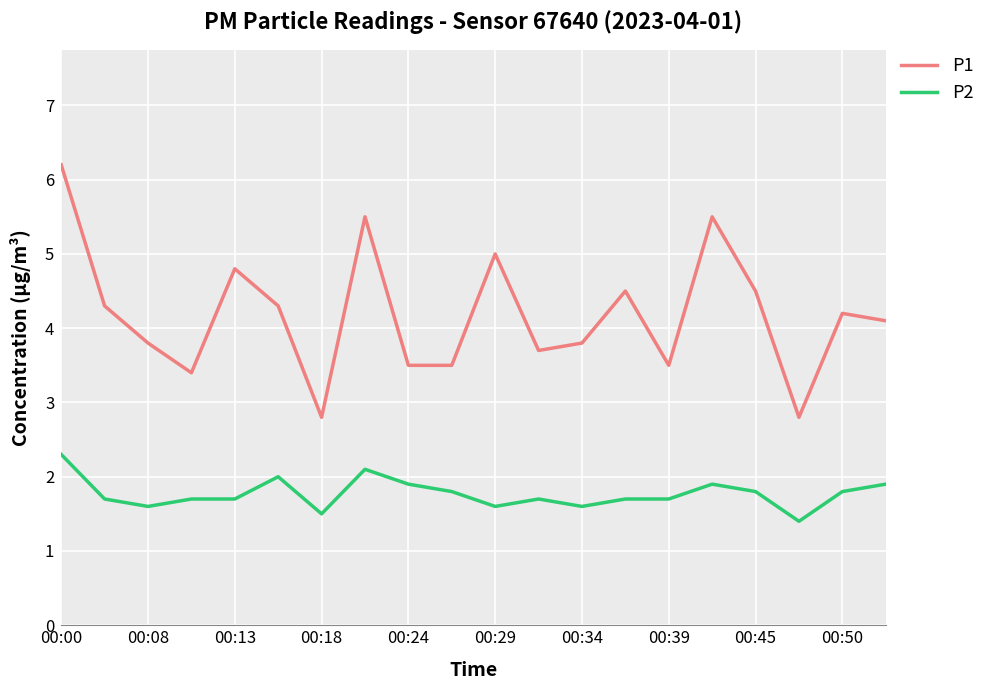

What is the minimum value shown in the chart?

1.4